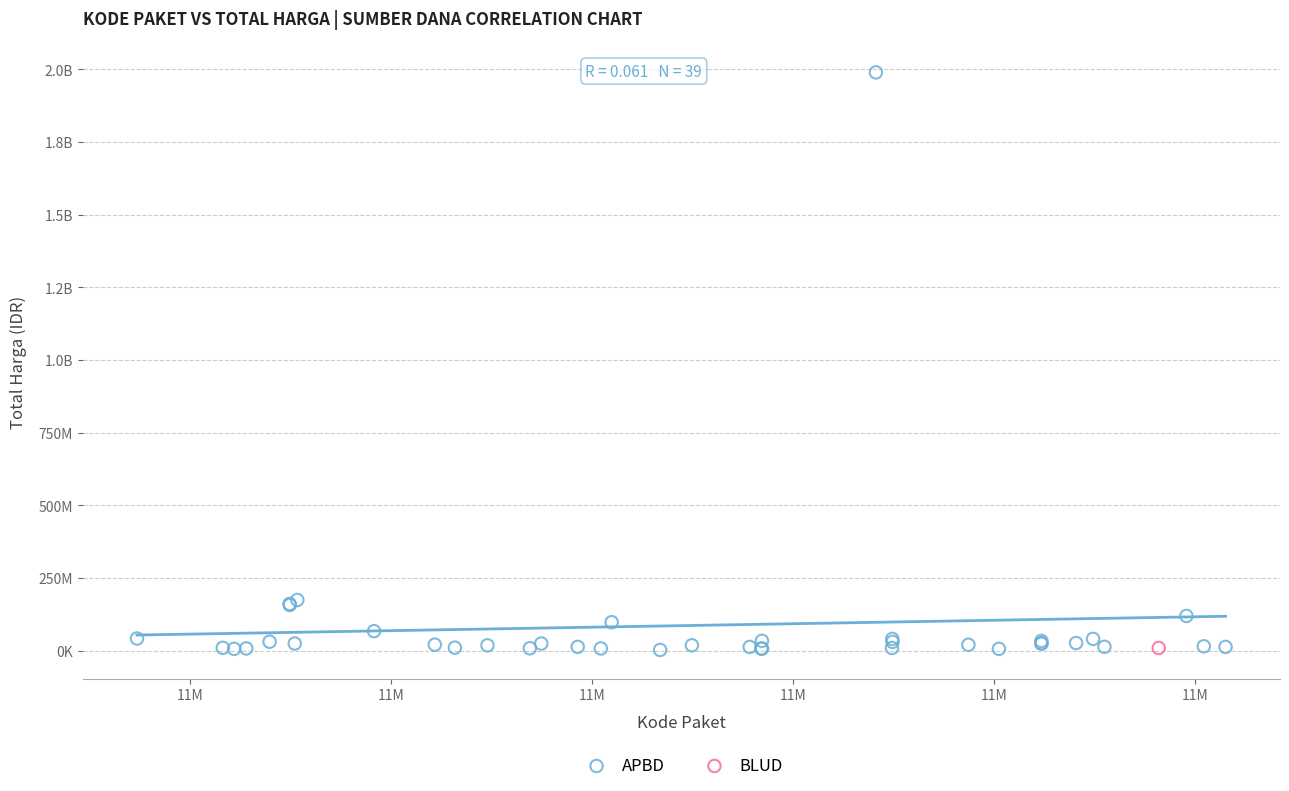

What are all the series names shown in the legend?

APBD, BLUD